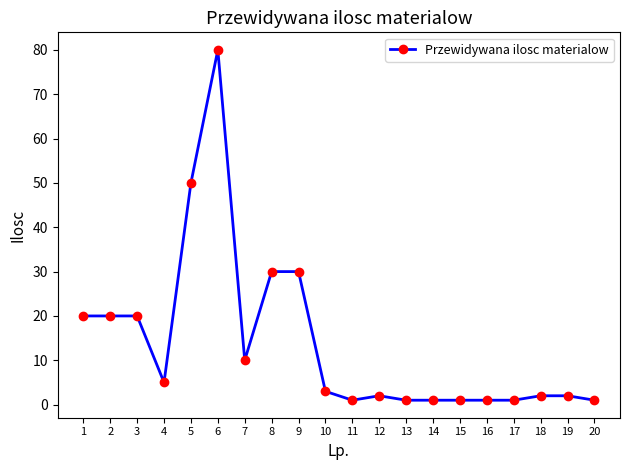

What is the change in value from 8 to 18?

-28